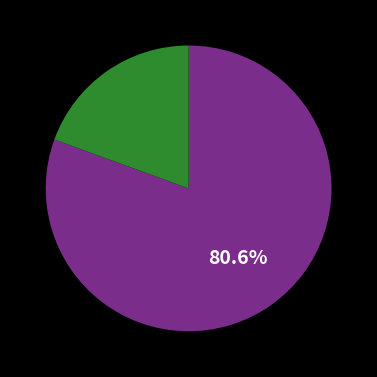

Is there a majority slice in this chart?

Yes